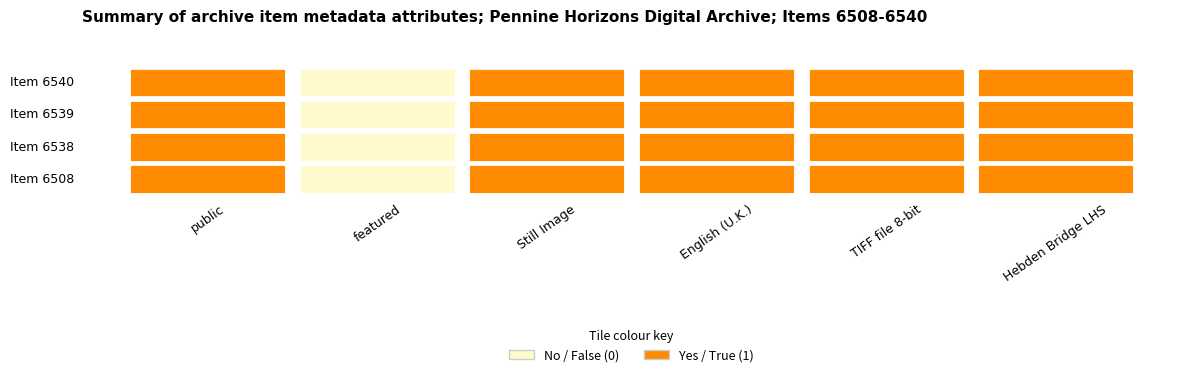

What is the greatest value displayed?

1